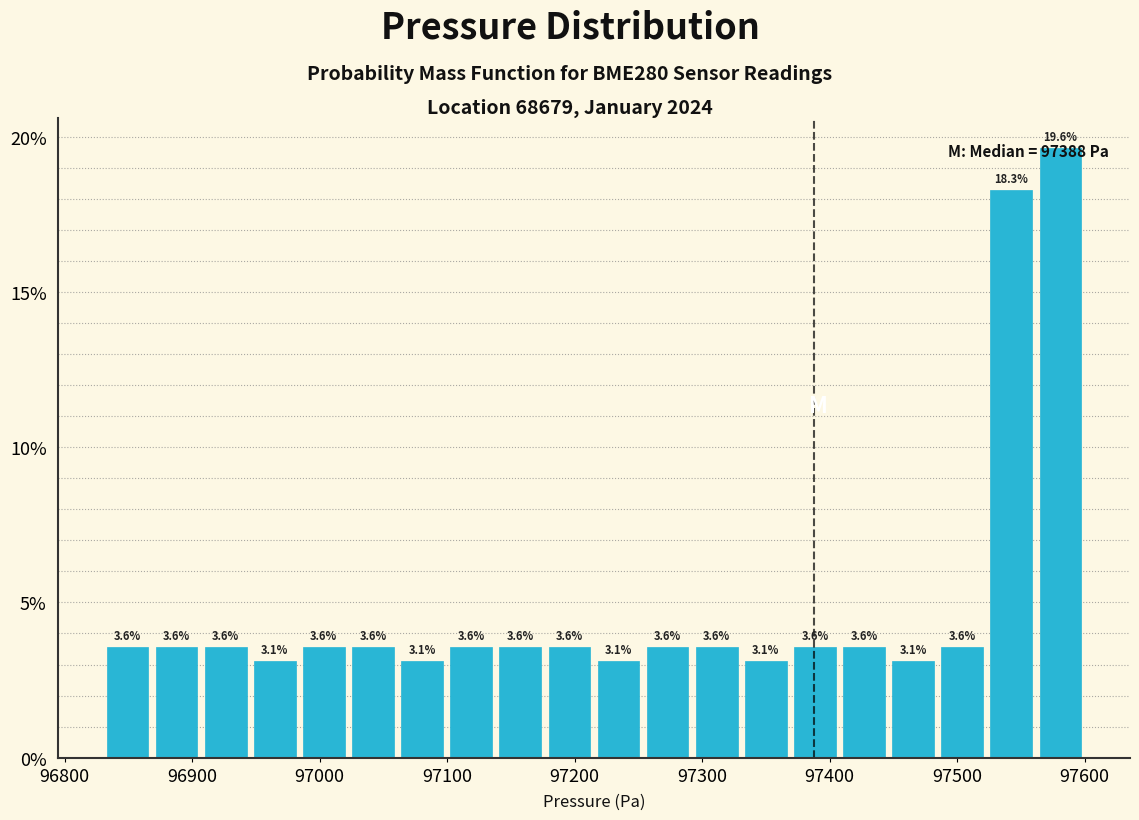

Around what value on the x-axis is the tallest bar? Give the approximate position of its centre, as read against the axis.

97580